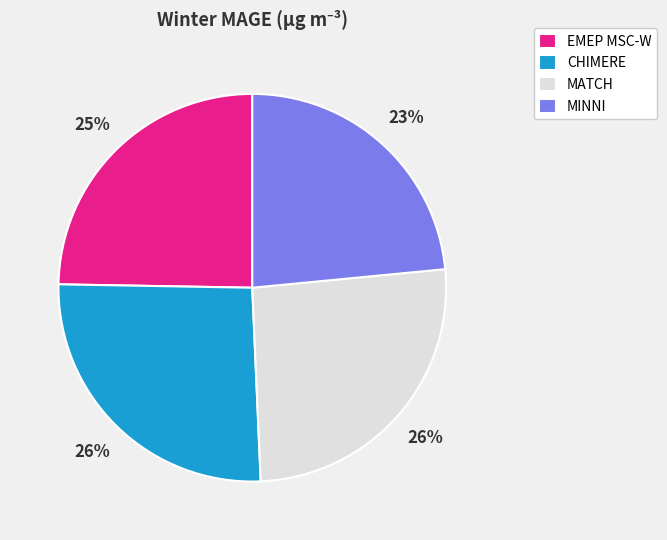

To the nearest percent, what percentage of the pie is EMEP MSC-W?

25%